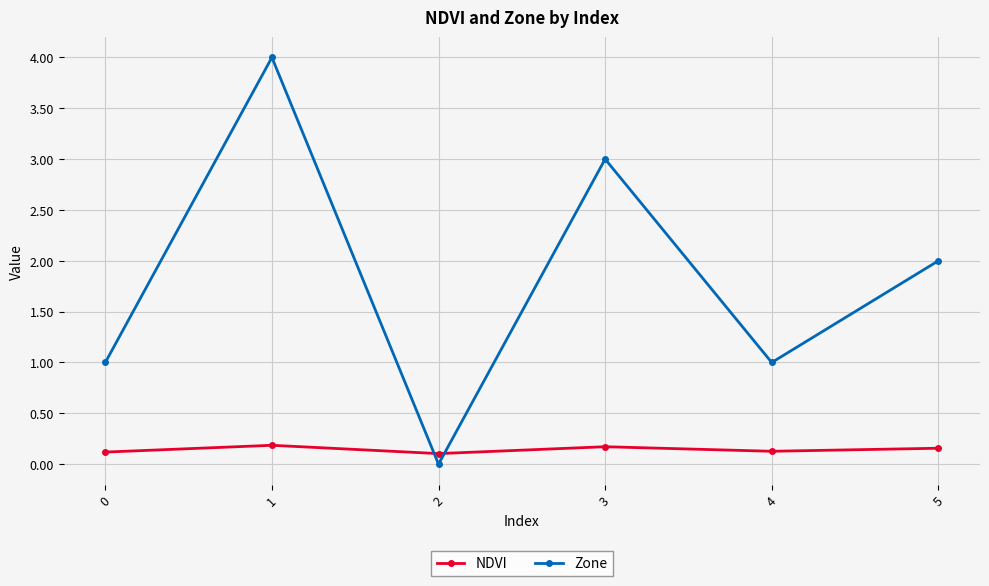

Which series ends up on top after the final intersection of Zone and NDVI?

Zone